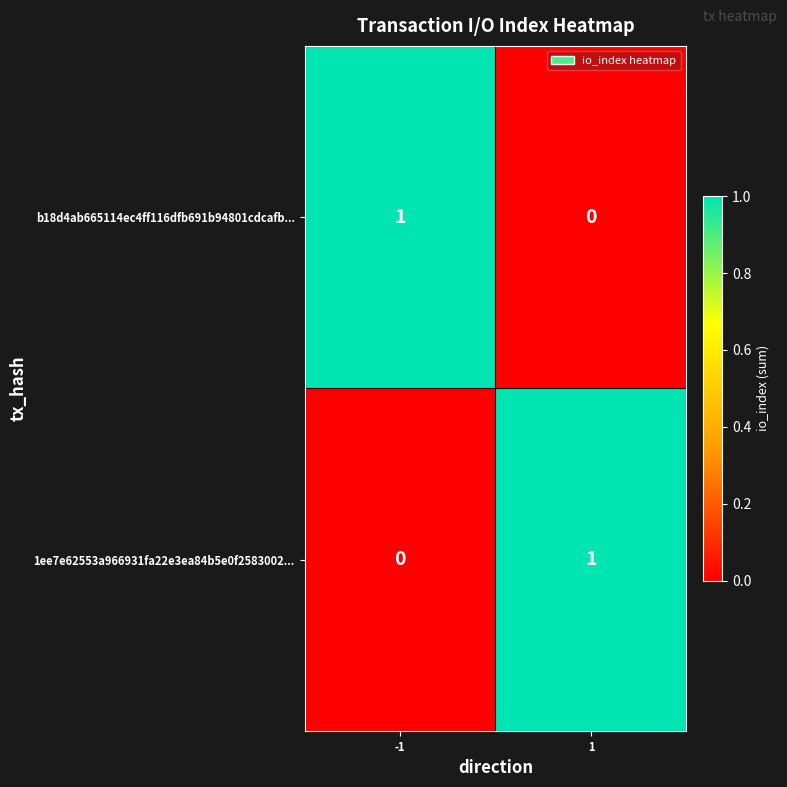

Rank the series at -1 from lowest to highest value.

1ee7e62553a966931fa22e3ea84b5e0f2583002..., b18d4ab665114ec4ff116dfb691b94801cdcafb...